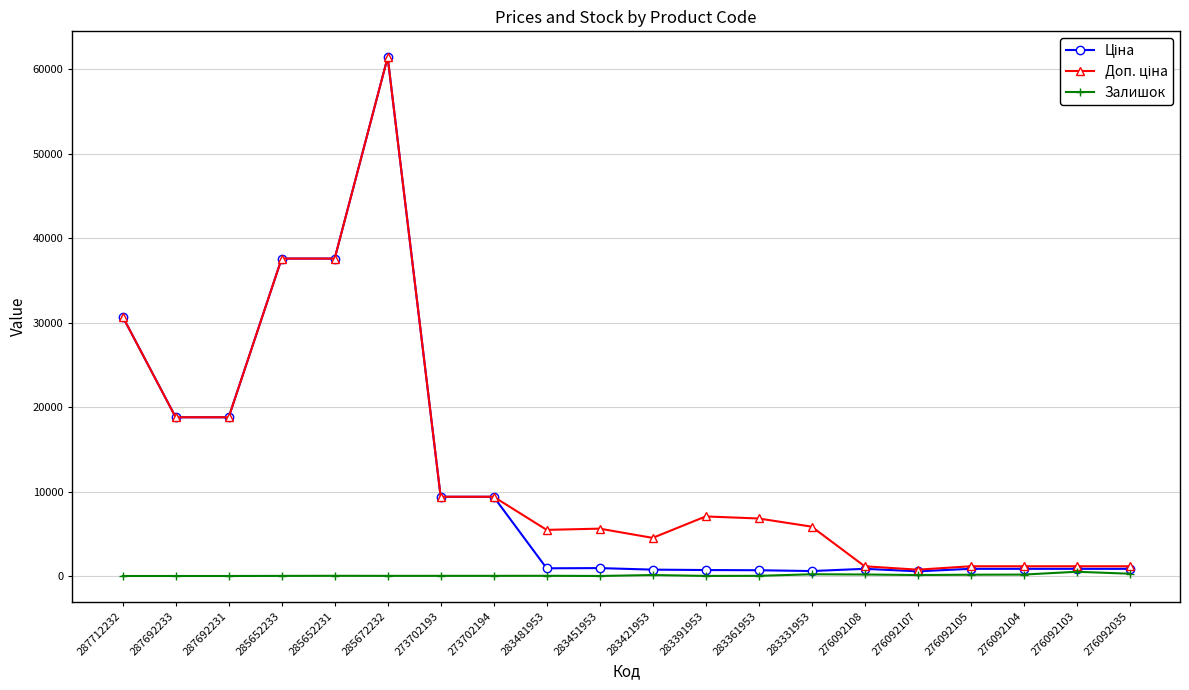

At which category does the chart reach its peak across all series?

285672232